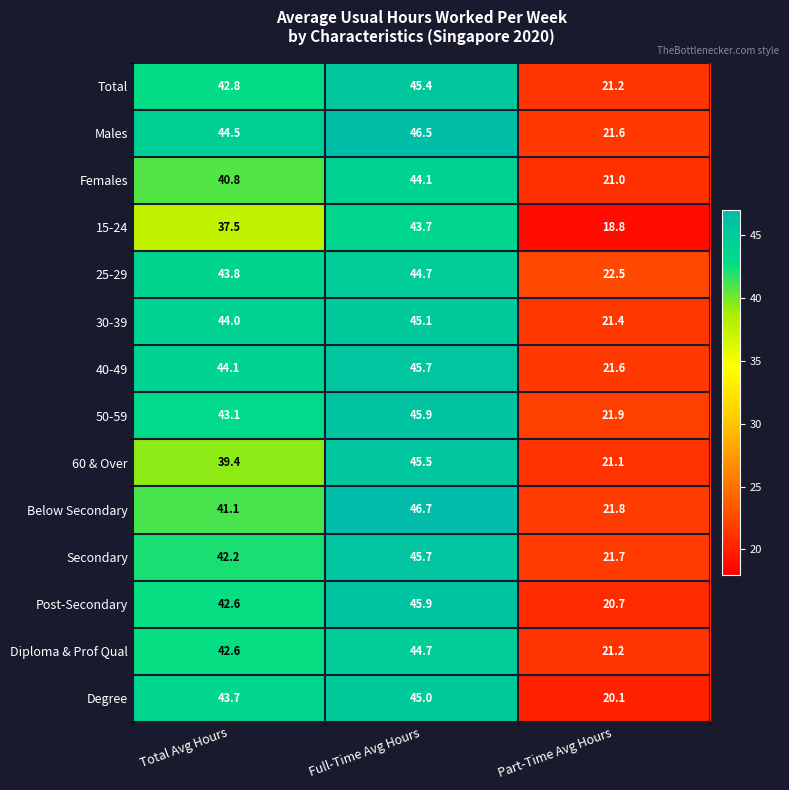

Rank the categories by Below Secondary value from highest to lowest.

Full-Time Avg Hours, Total Avg Hours, Part-Time Avg Hours